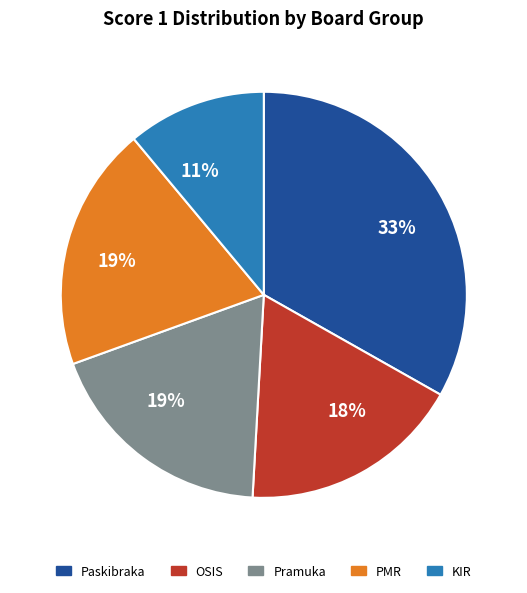

Is there a majority slice in this chart?

No